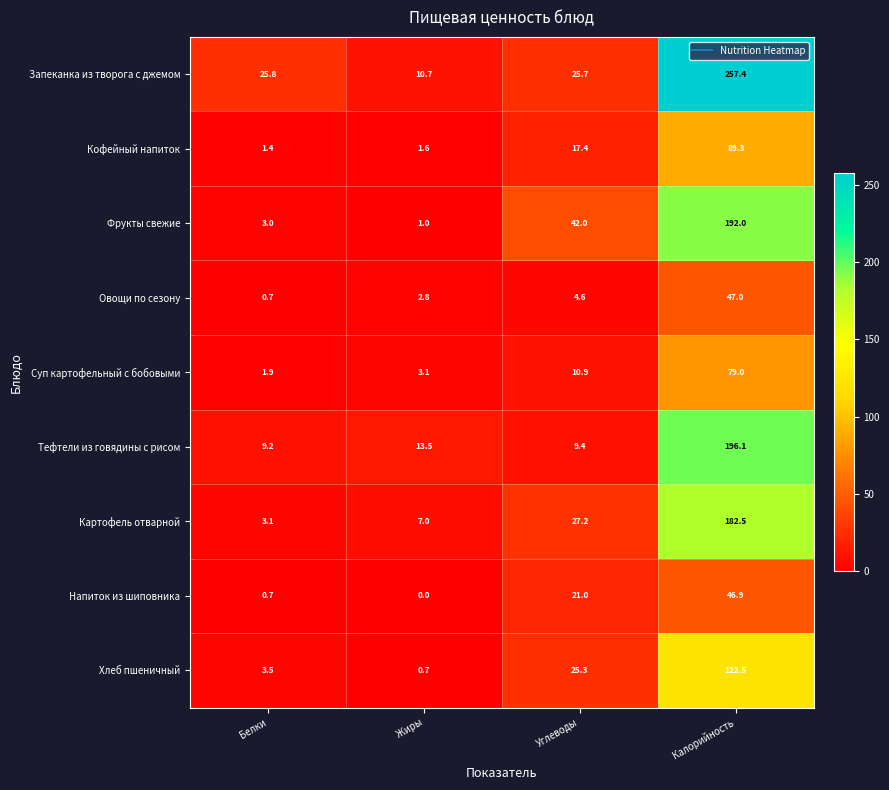

Which series has the largest total across all categories?

Запеканка из творога с джемом